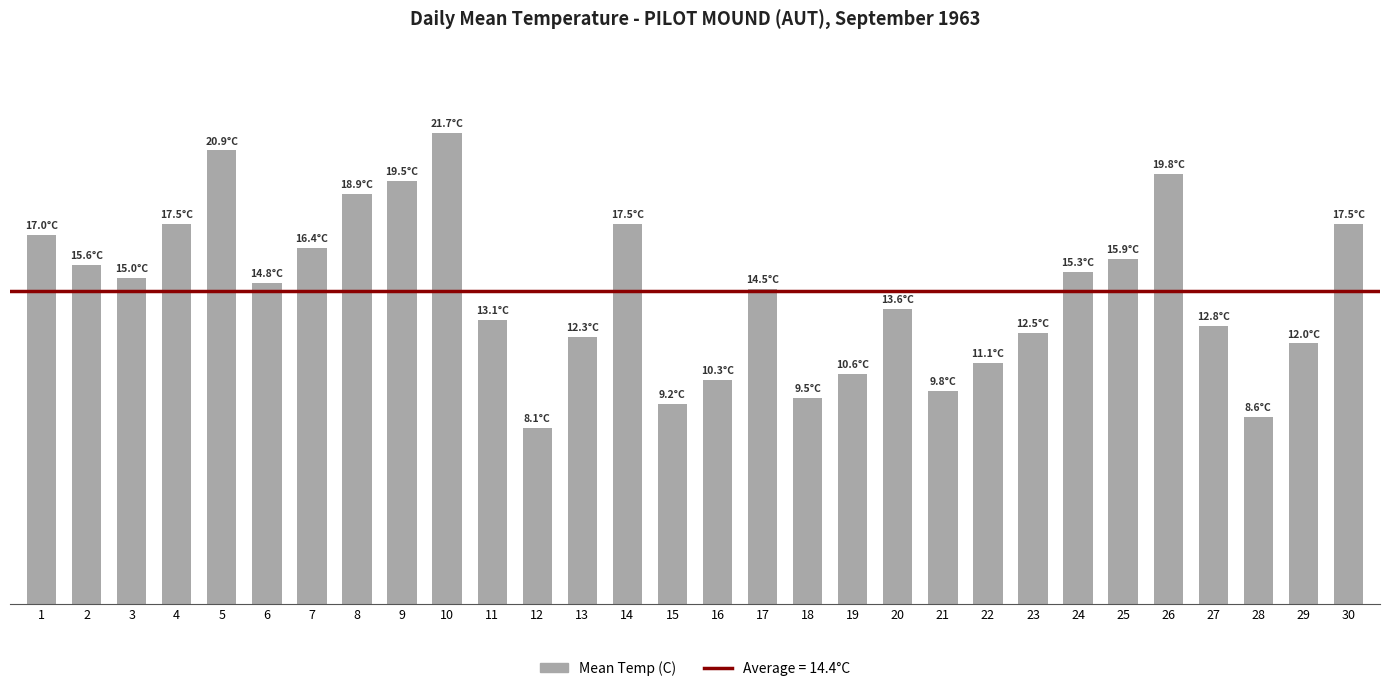

What is the sum of all values?

431.3